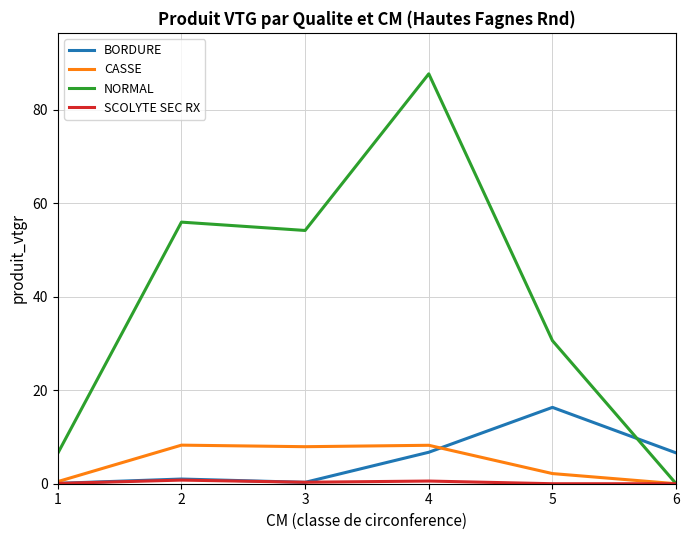

At which category is the sum across all series the highest?

4